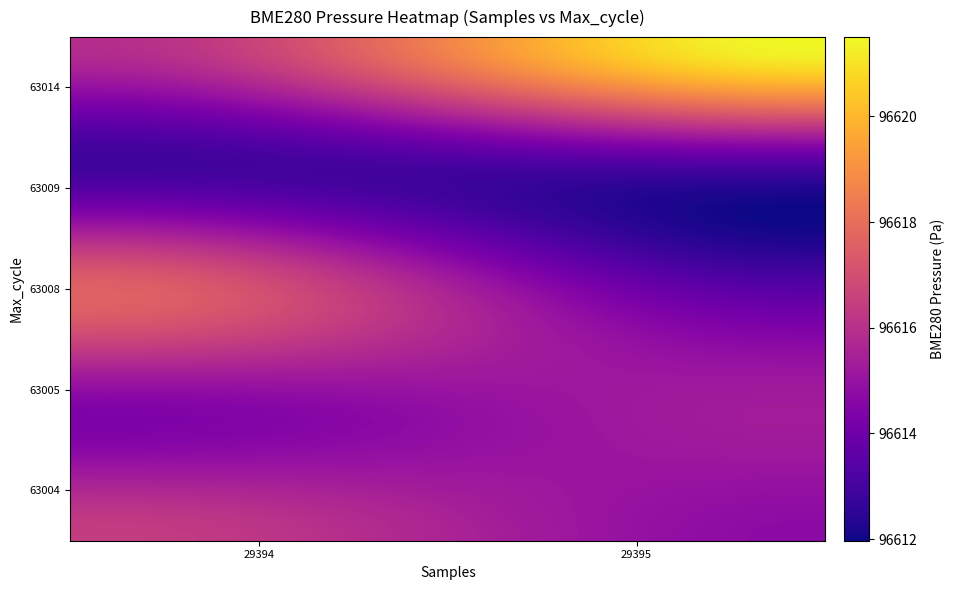

Count the number of data series in this chart.

40